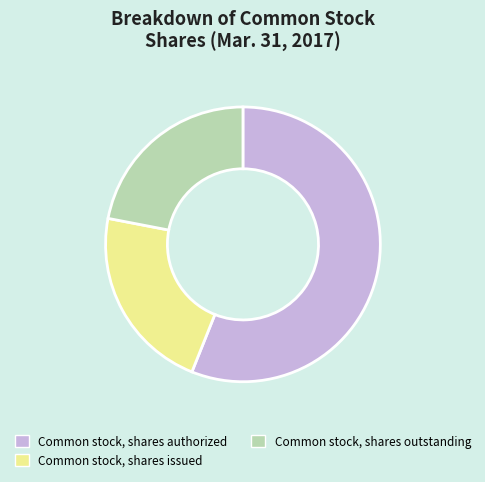

Does any single category account for the majority?

Yes